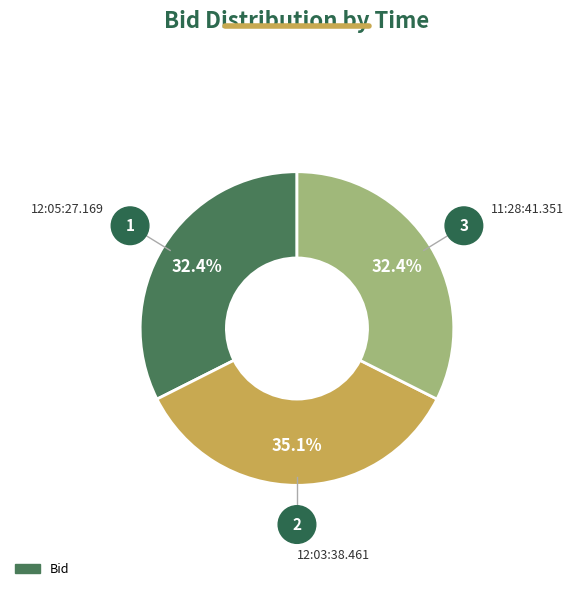

Is there any slice that represents more than half of the pie?

No